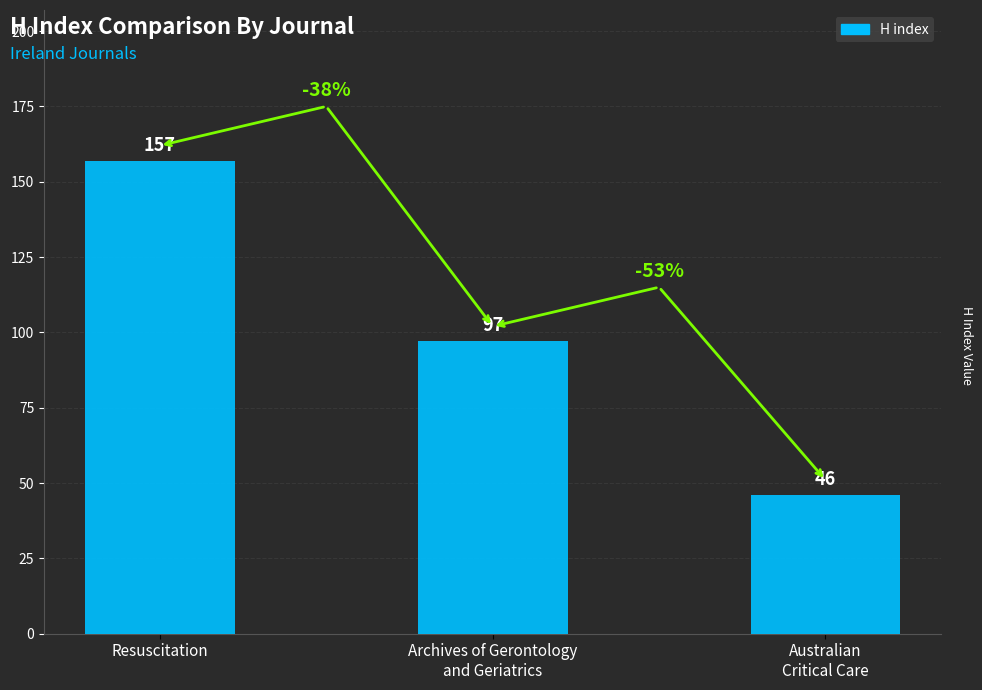

Which label corresponds to the largest value in the chart?

Resuscitation